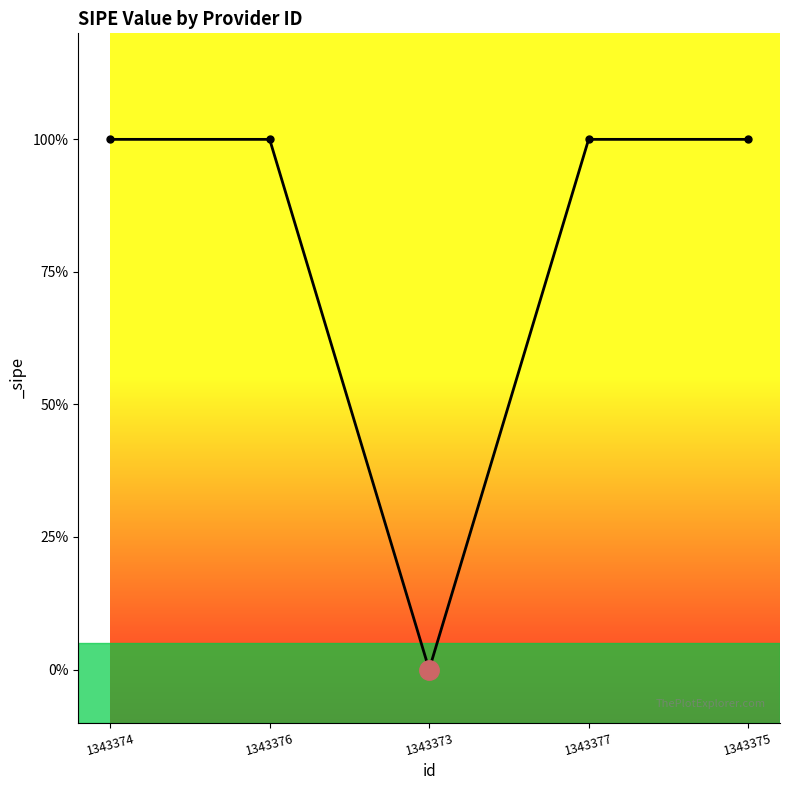

The value at 1343374 is 1. True or false?

False